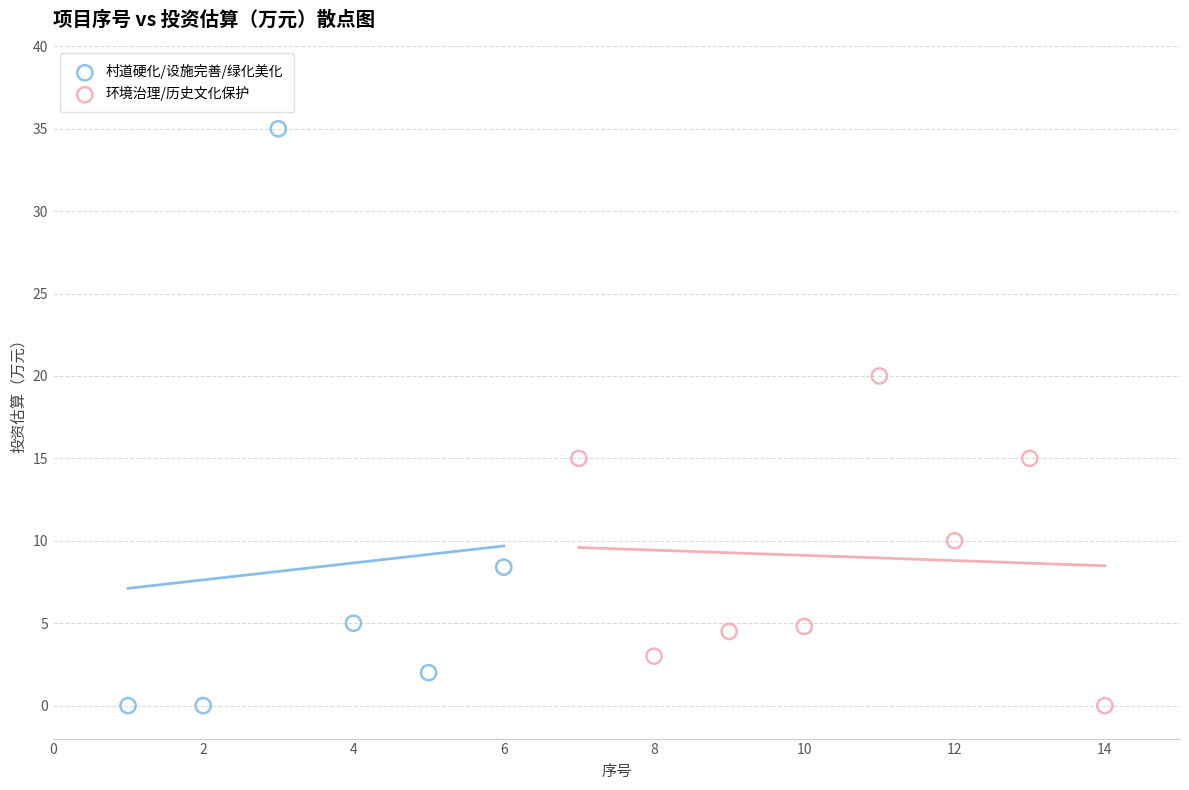

What are all the series names shown in the legend?

村道硬化/设施完善/绿化美化, 环境治理/历史文化保护